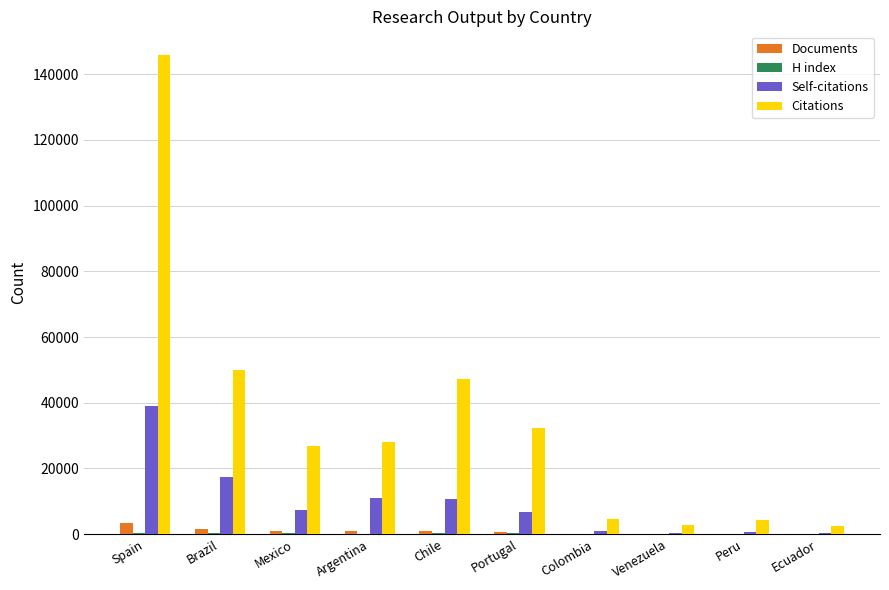

What is the difference between the Citations values at Ecuador and Portugal?

29924